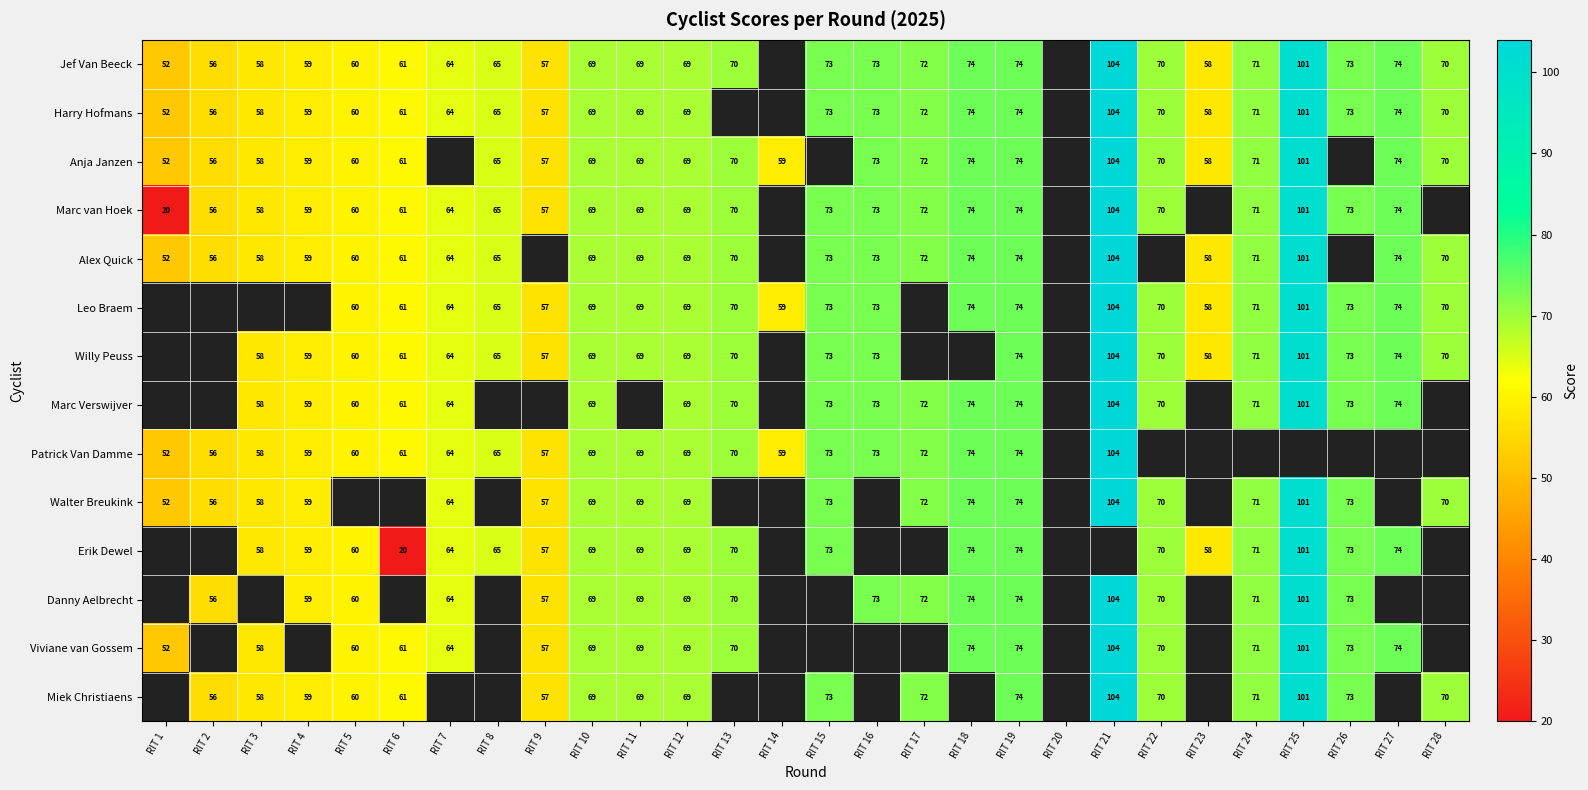

What is the sum of the Danny Aelbrecht values at RIT 25 and RIT 13?

171